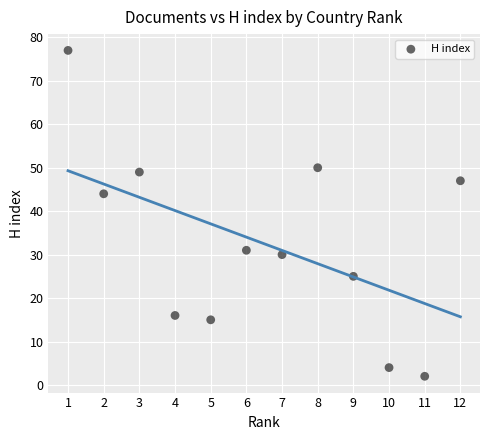

What is the range of X values (max minus min)?

11